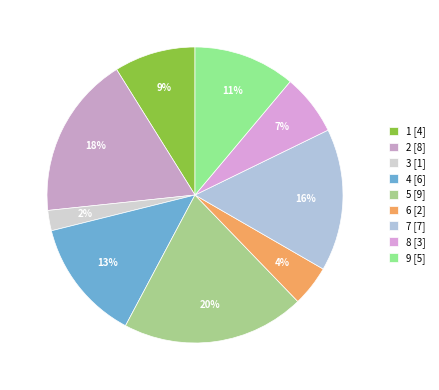

Is there a majority slice in this chart?

No